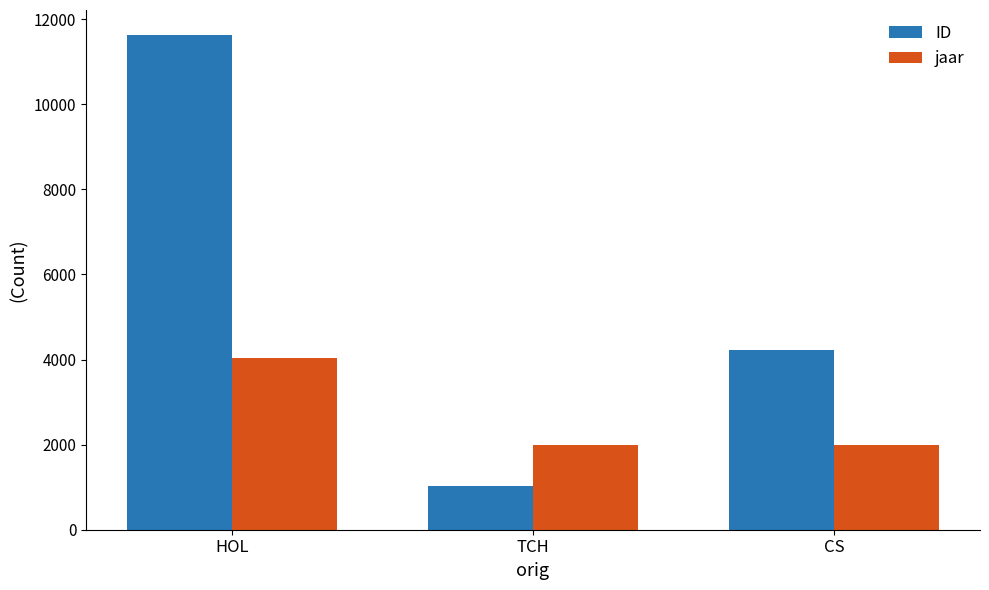

At which category does the chart reach its peak across all series?

HOL